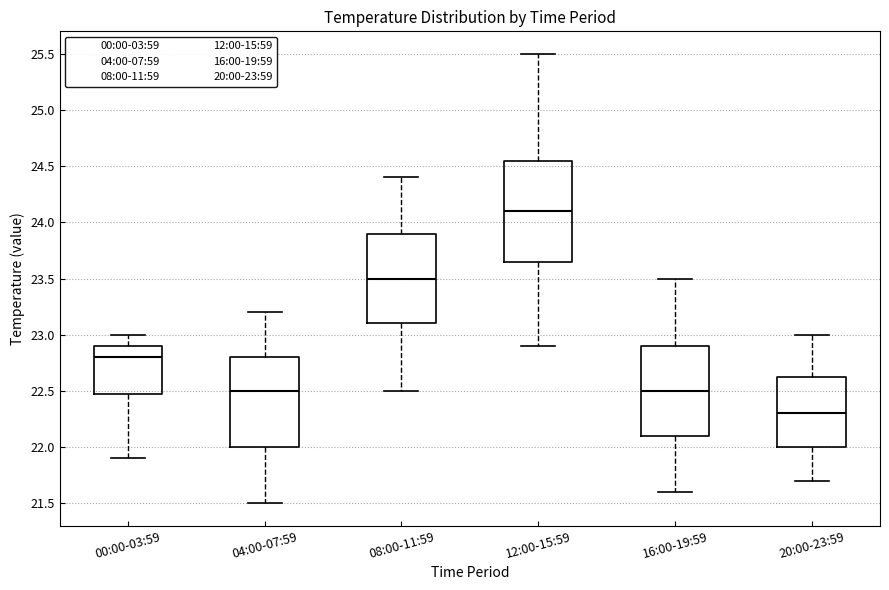

Which box's median line is the highest?

12:00-15:59